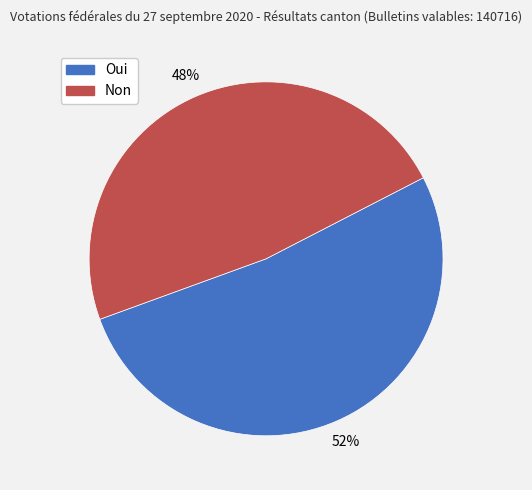

To the nearest percent, what portion does Non represent?

48%